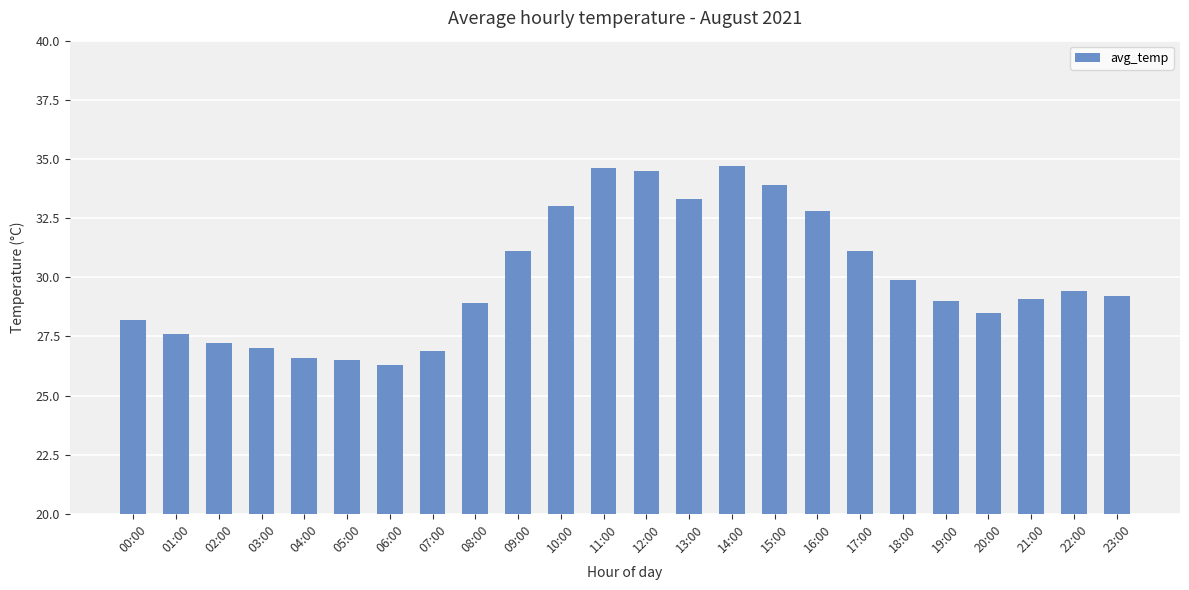

At which label does the data first exceed 29?

09:00